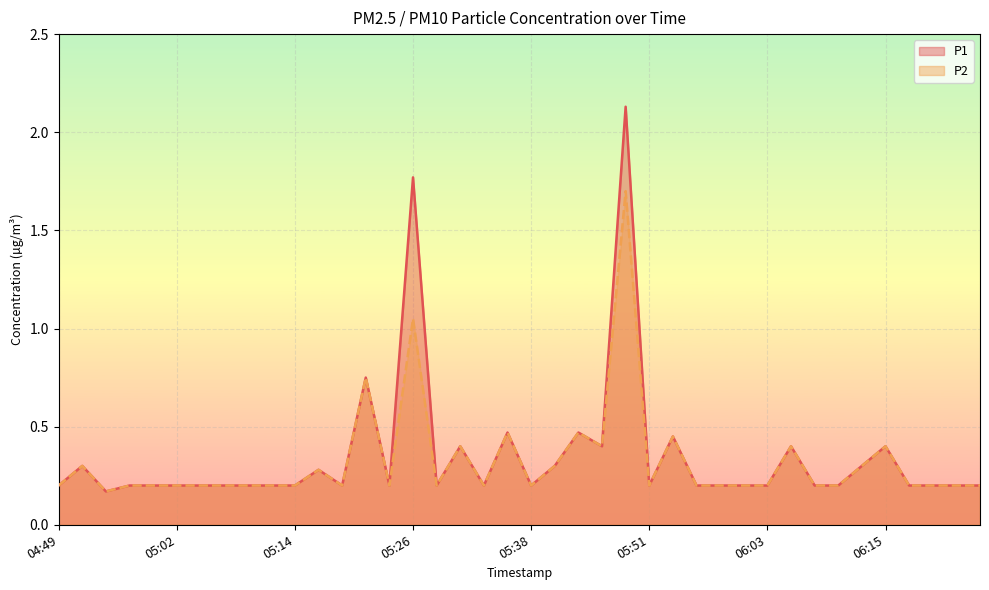

Read the P1 value at 05:26.

1.8